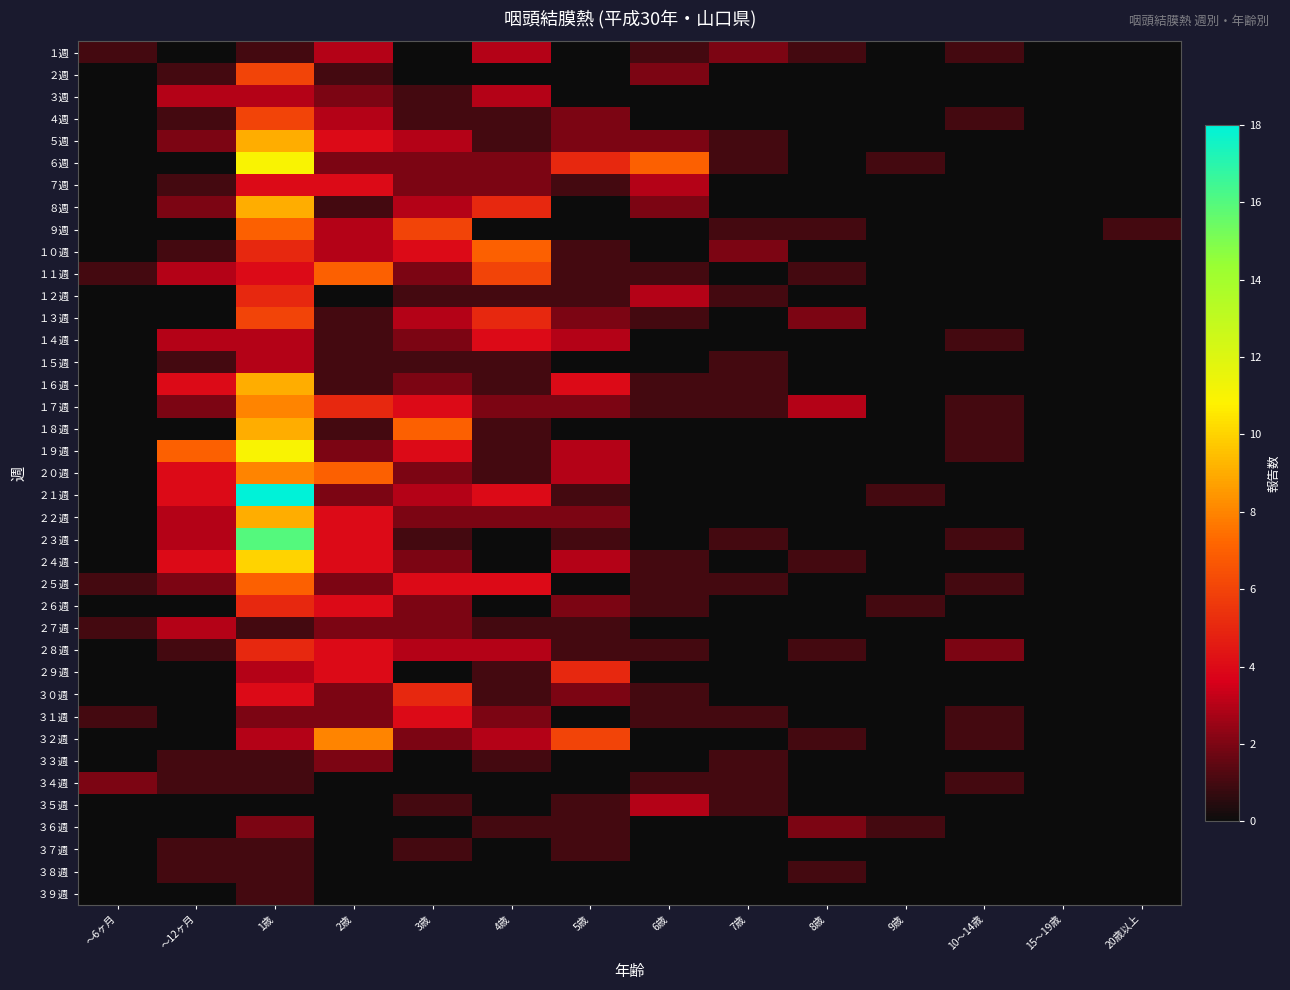

At which category is the sum across all series the highest?

1歳